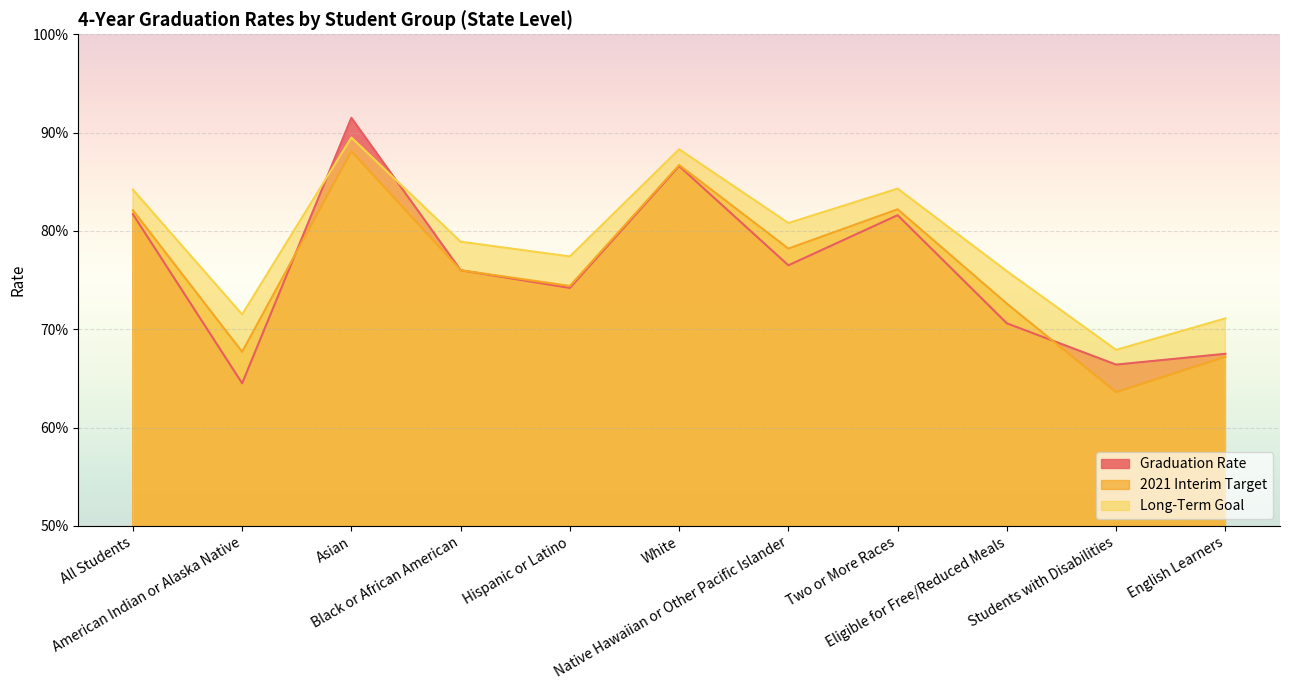

Rank the series by their maximum value, from highest to lowest.

Graduation Rate, Long-Term Goal, 2021 Interim Target